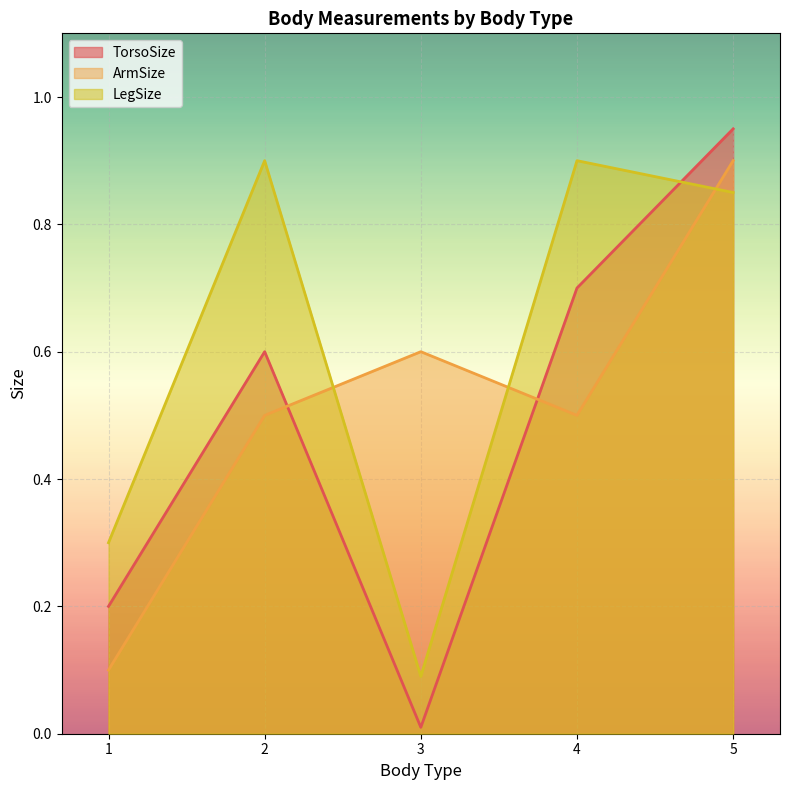

At which label does TorsoSize reach its minimum?

3